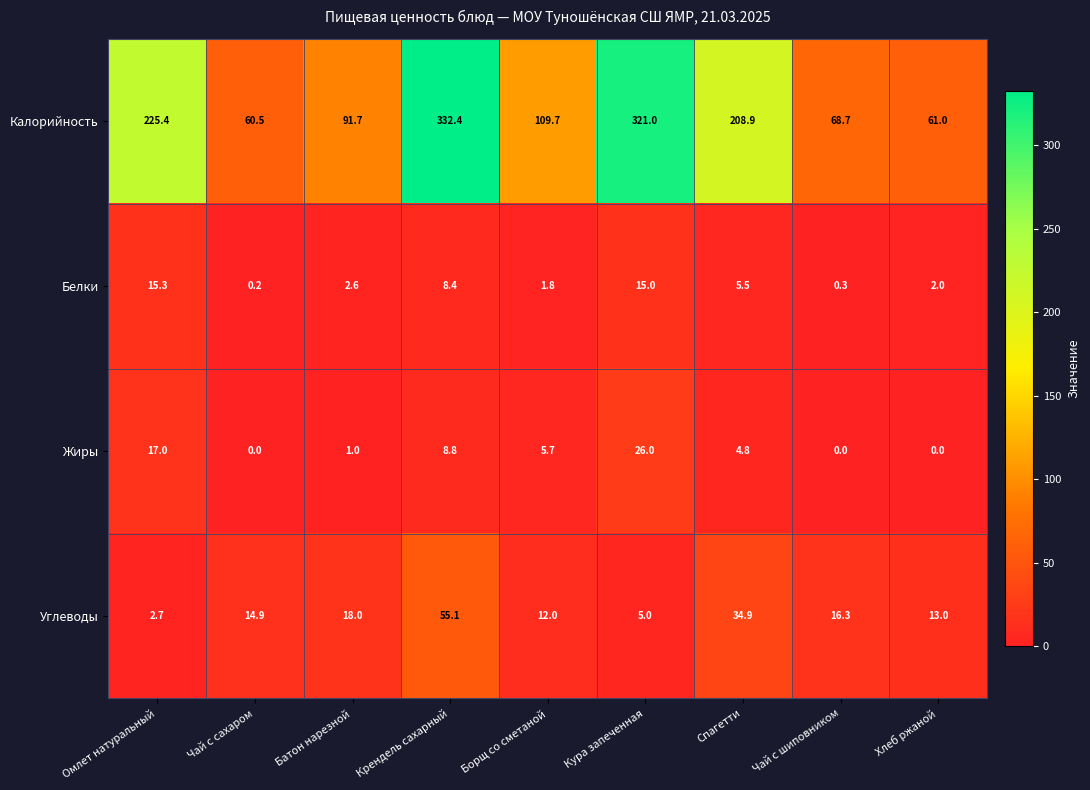

The Углеводы series shows 2.7 at Омлет натуральный. True or false?

True